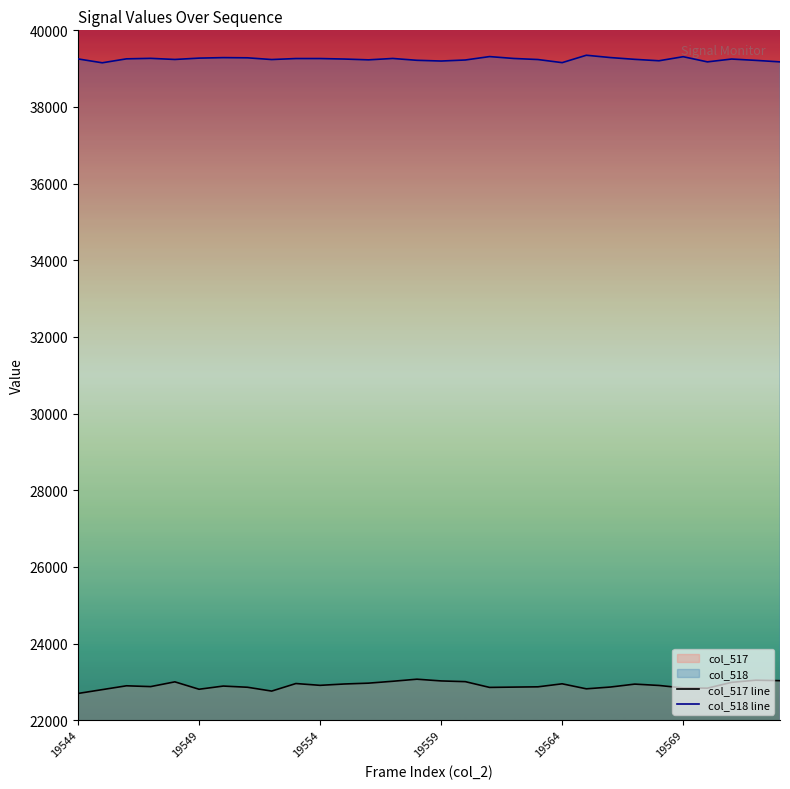

True or false: col_518 line and col_517 line cross at least once.

False